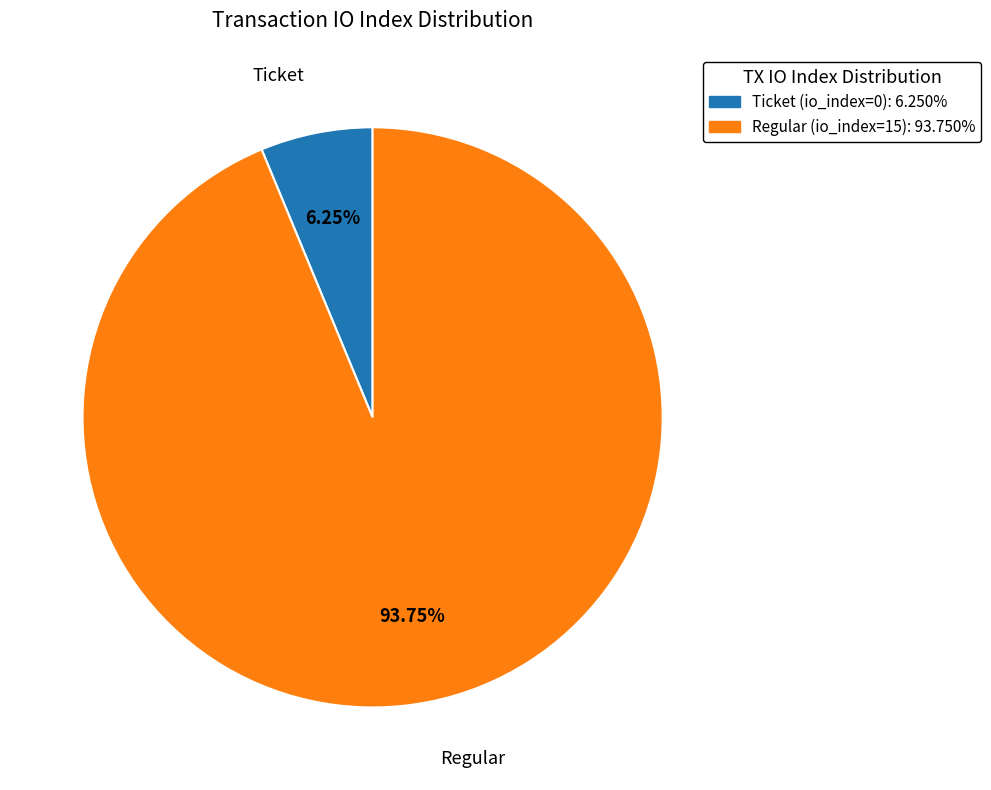

Is the sum of Regular (io_index=15) and Ticket (io_index=0) greater than half?

Yes